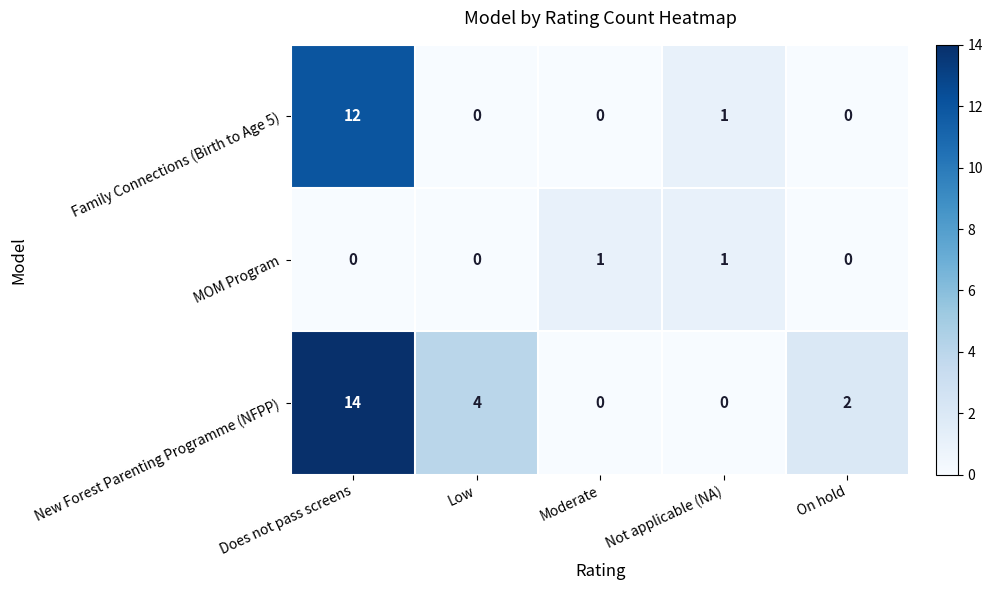

What is the difference between the maximum and minimum values in the Family Connections (Birth to Age 5) series?

12